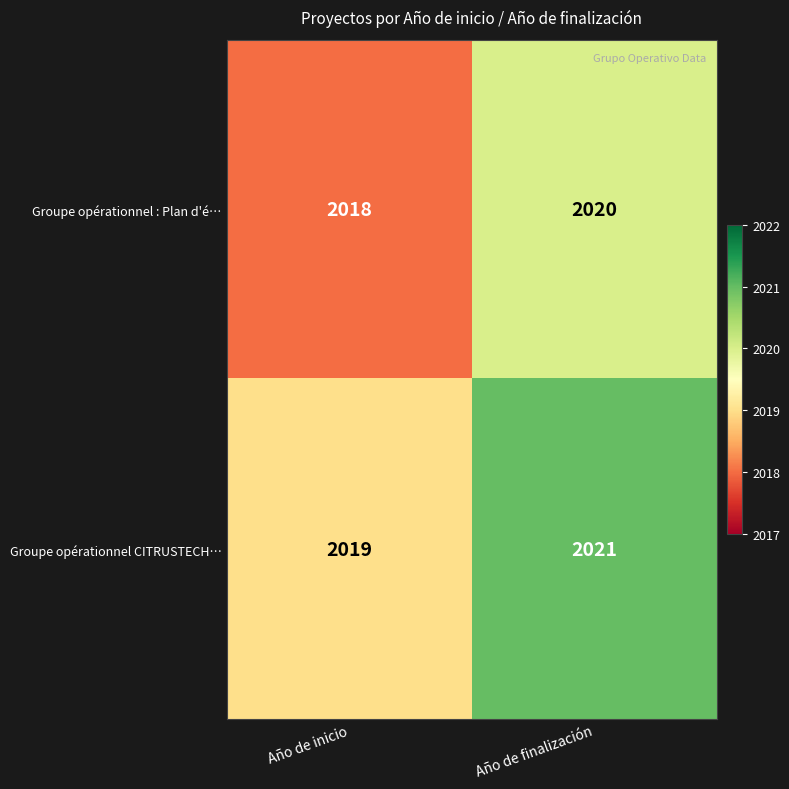

What value does the Groupe opérationnel : Plan d'é… series have at Año de inicio?

2018